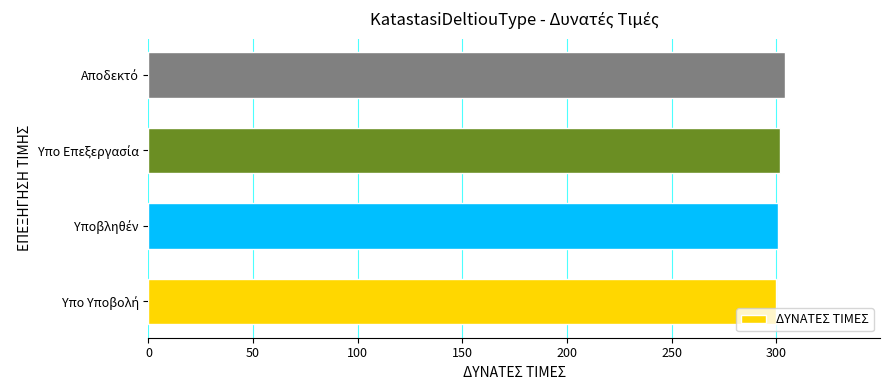

What is the smallest value displayed?

300